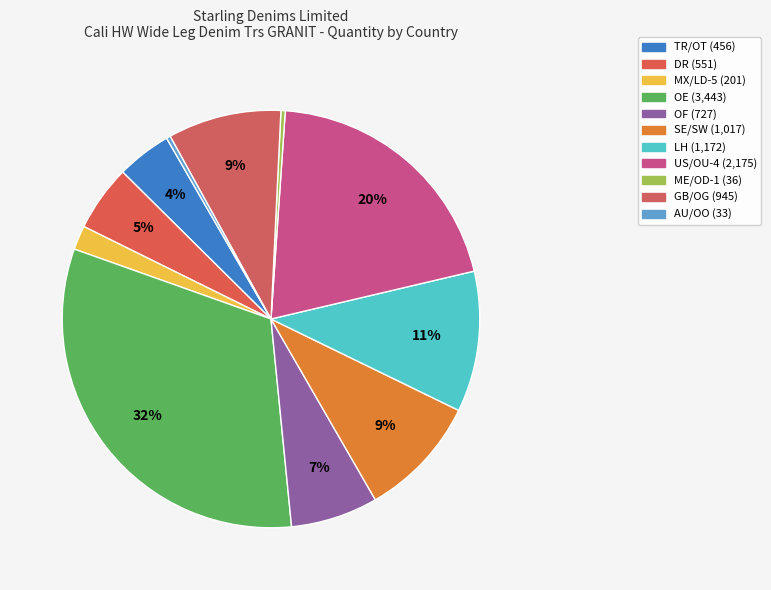

To the nearest percent, what is the difference between the LH and MX/LD-5 slice percentages?

9%